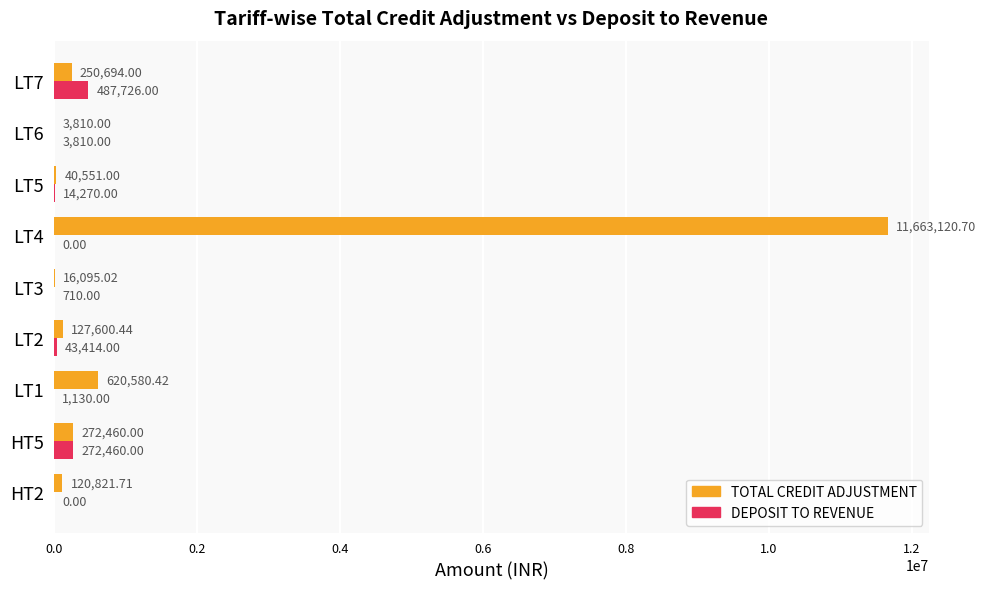

Which series changed the most between LT3 and LT4?

TOTAL CREDIT ADJUSTMENT